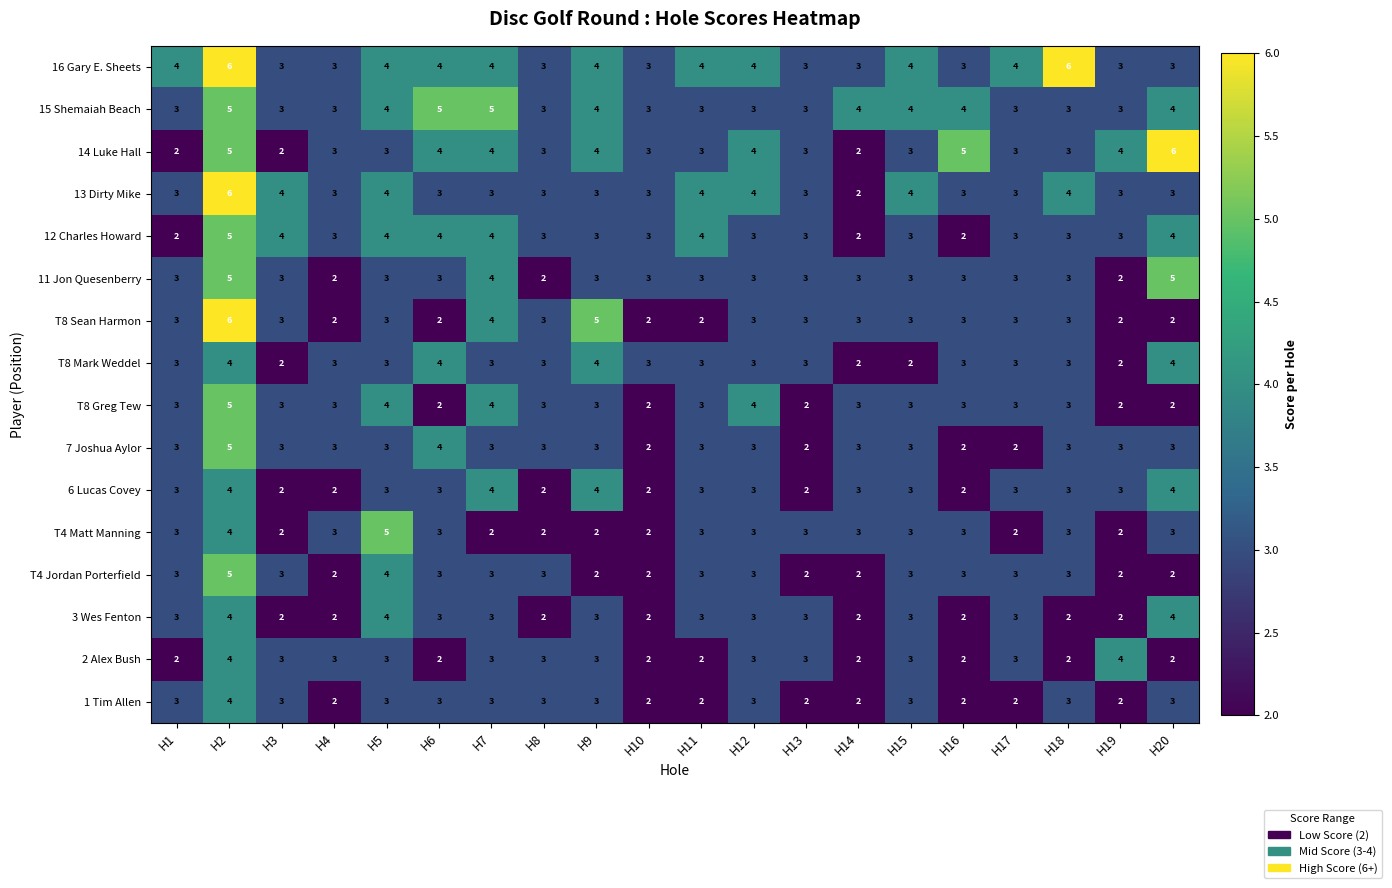

How many distinct data groups are displayed?

16